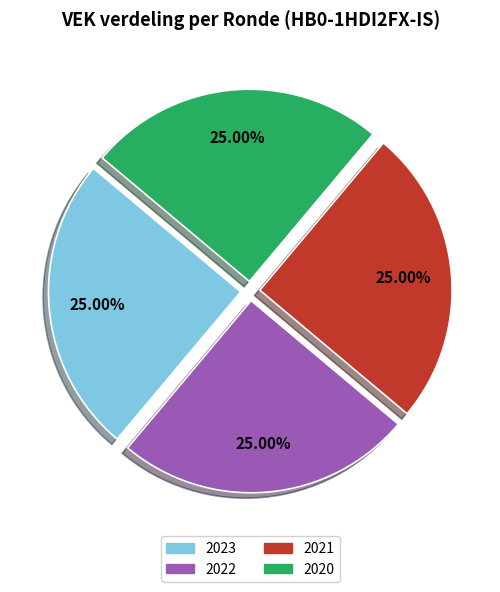

To the nearest percent, what is the difference between the largest and smallest slice percentages?

0%